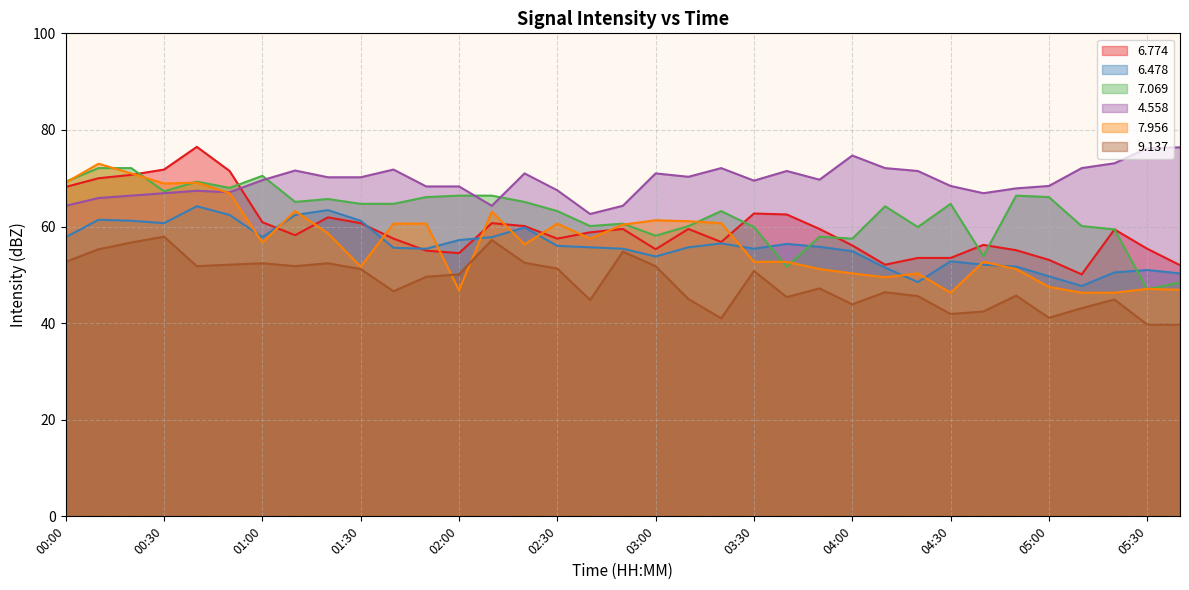

How many intersections are there between   7.069 and   4.558?

3